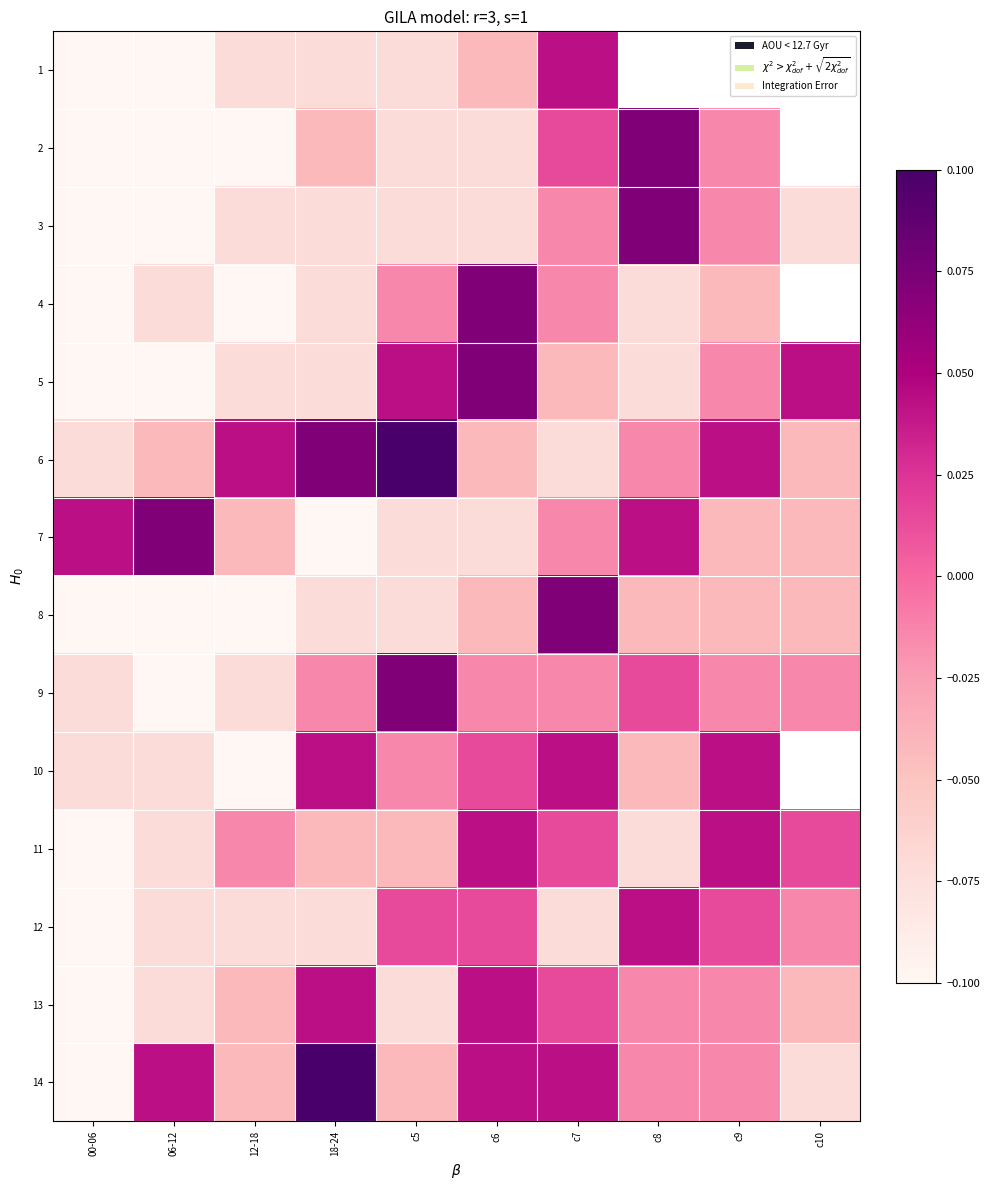

At 12-18, list the series in order from largest to smallest.

6, 11, 7, 13, 14, 1, 3, 5, 9, 12, 2, 4, 8, 10